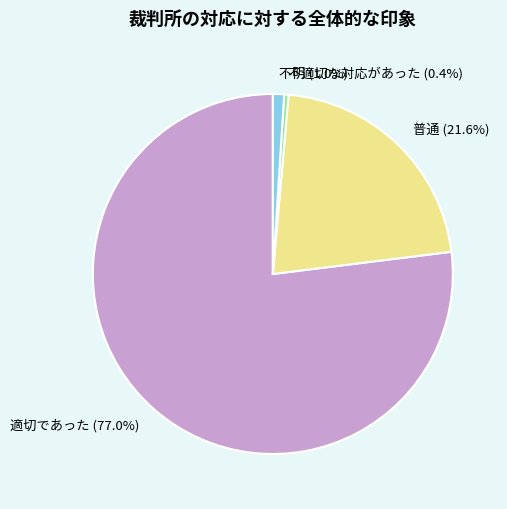

How many segments does this pie chart have?

4